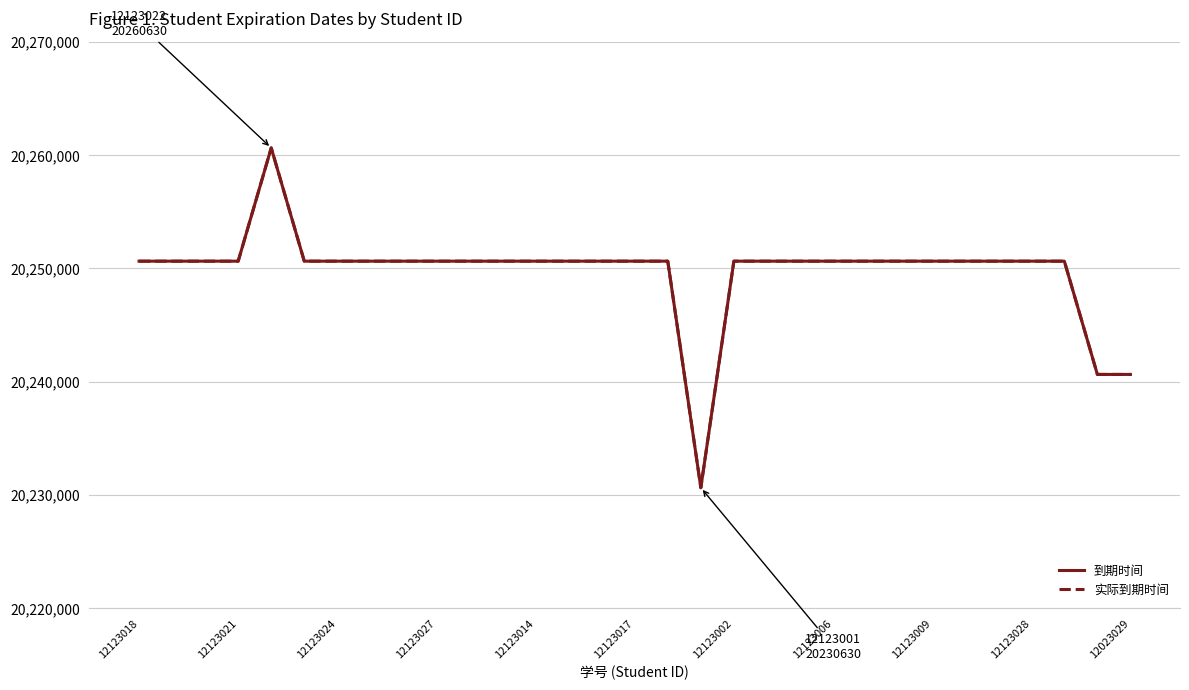

What is the average value of the 到期时间 series?

20249662